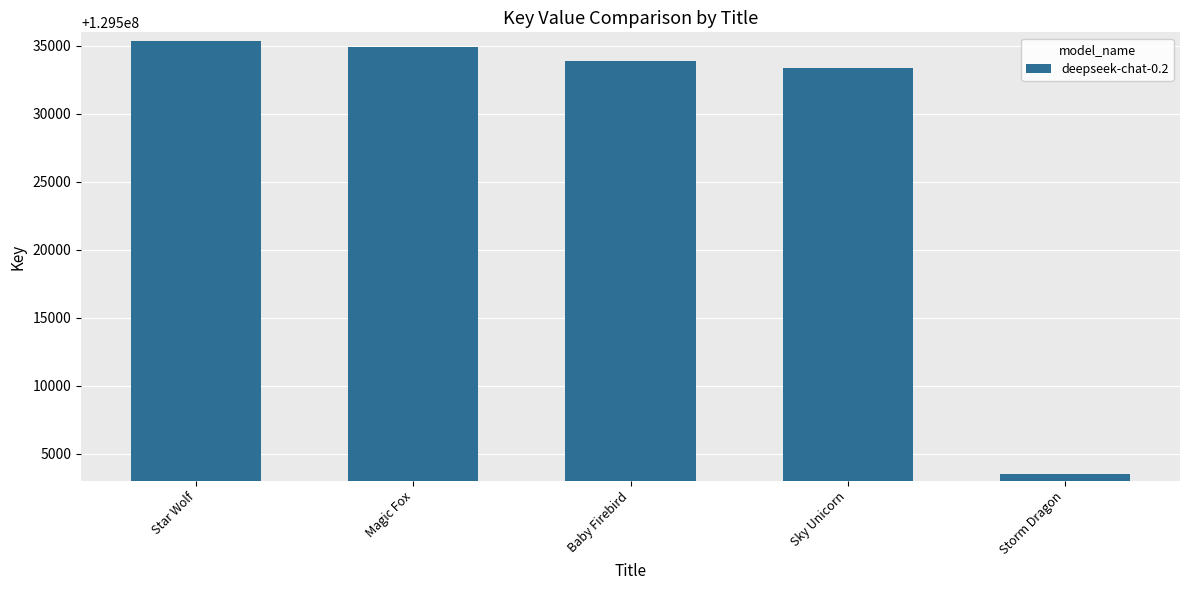

Are the bars grouped side by side (vs. stacked)?

No